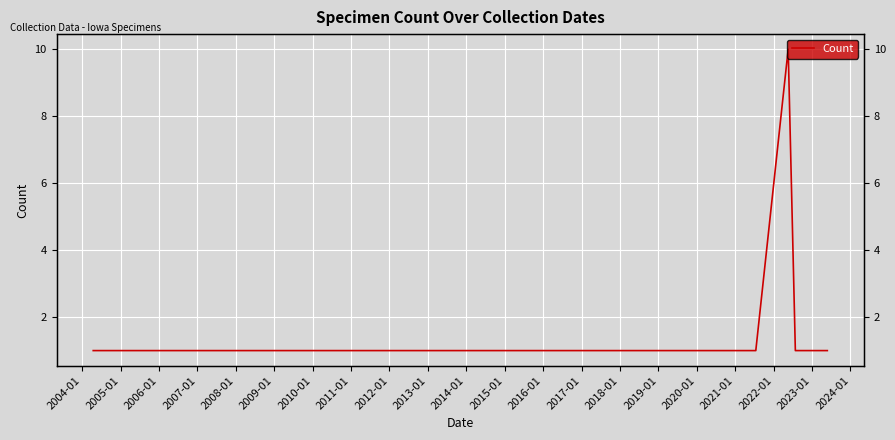

Does the chart display data point markers on the line(s)?

No